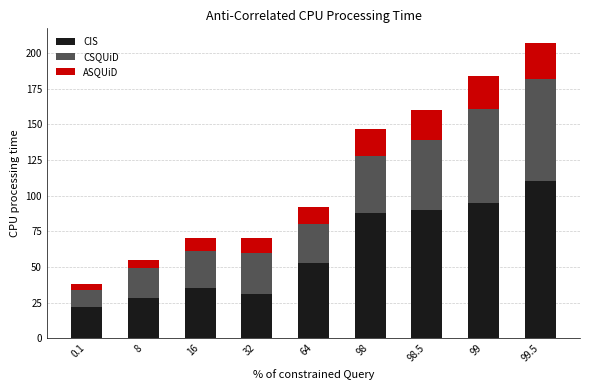

Are the bars horizontal?

No